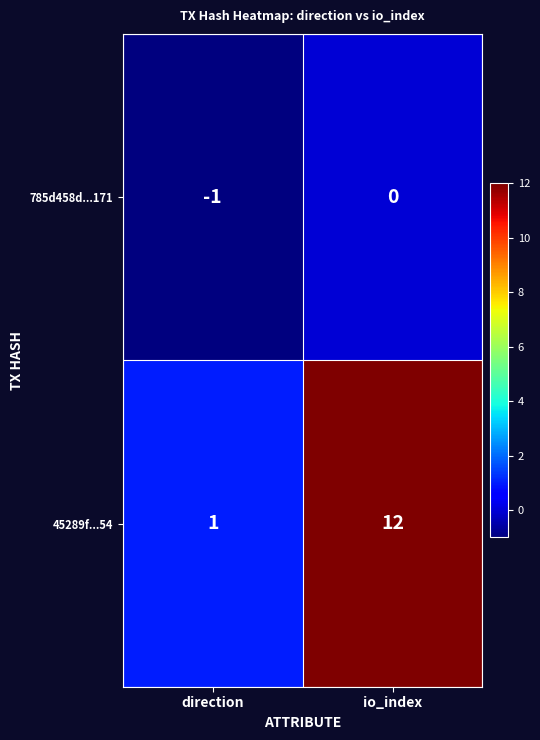

Count the number of categories in the chart.

2